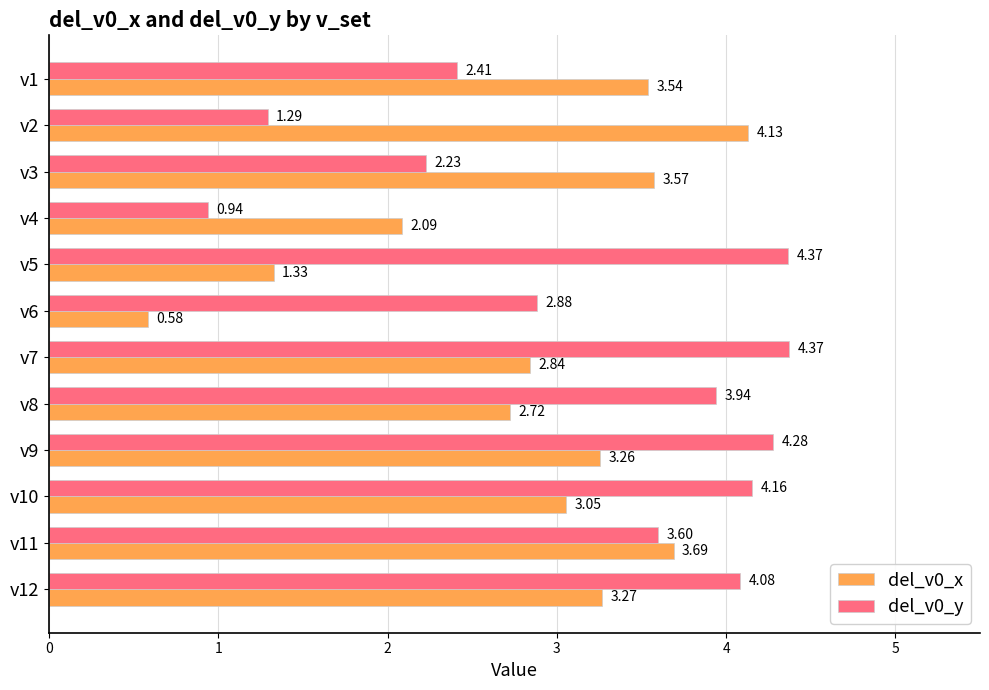

List the series in order of their overall mean, lowest first.

del_v0_x, del_v0_y